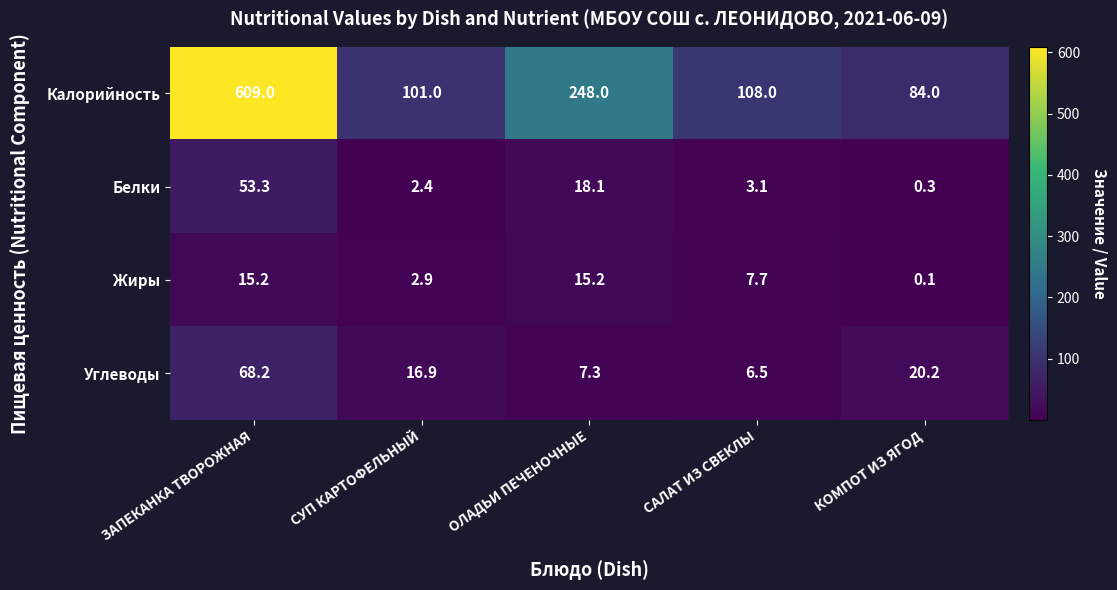

What is the difference between the Углеводы values at ЗАПЕКАНКА ТВОРОЖНАЯ and ОЛАДЬИ ПЕЧЕНОЧНЫЕ?

60.9